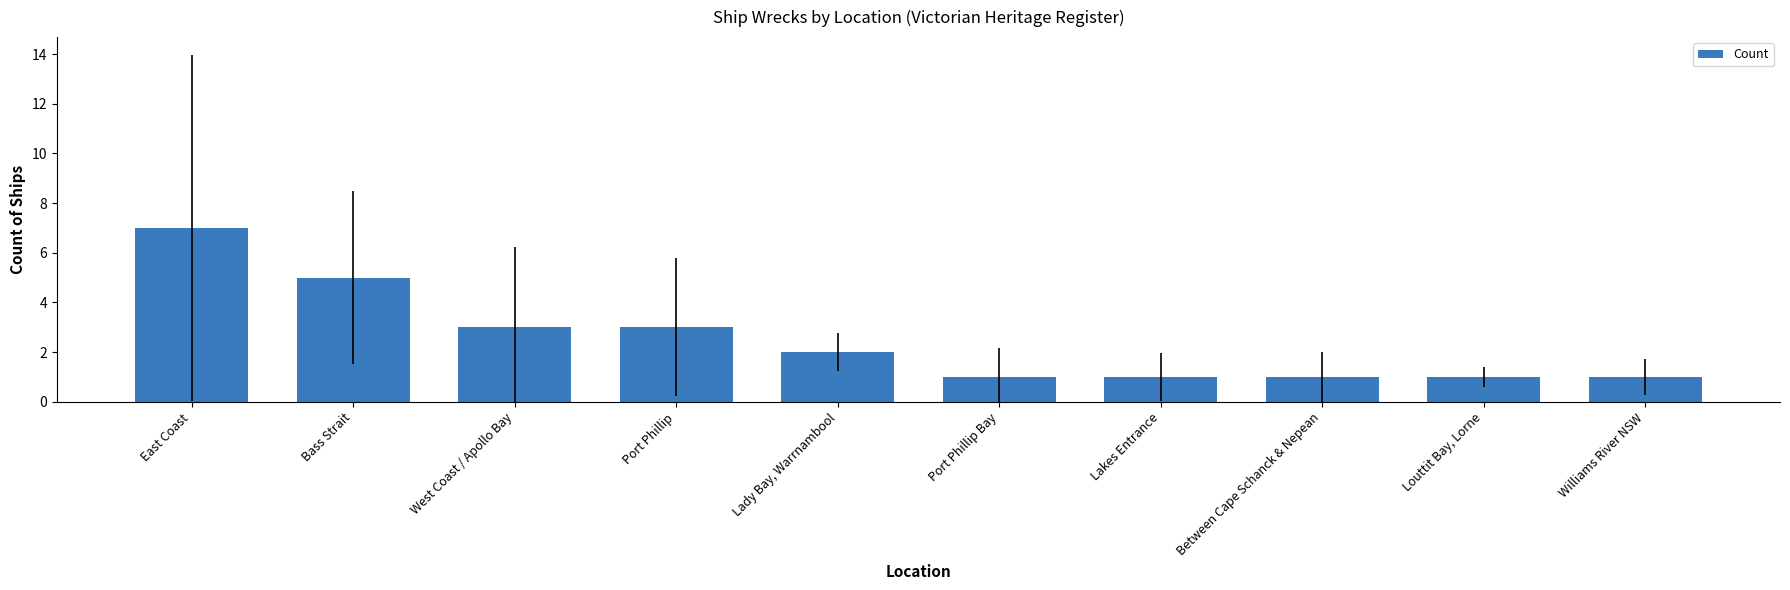

Reading left to right, extract all data points from this chart.

East Coast=7	Bass Strait=5	West Coast / Apollo Bay=3	Port Phillip=3	Lady Bay, Warrnambool=2	Port Phillip Bay=1	Lakes Entrance=1	Between Cape Schanck & Nepean=1	Louttit Bay, Lorne=1	Williams River NSW=1